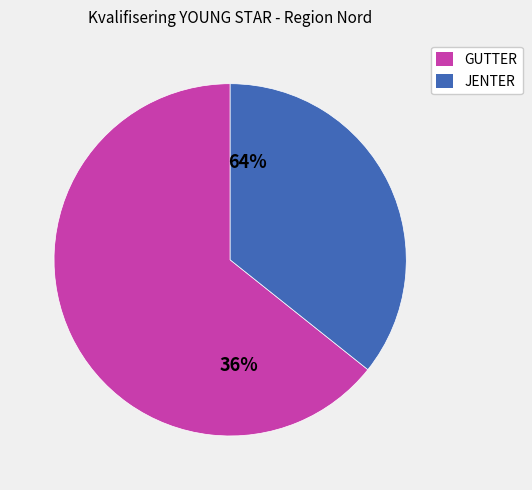

Is it true that GUTTER is 64% of the pie?

True